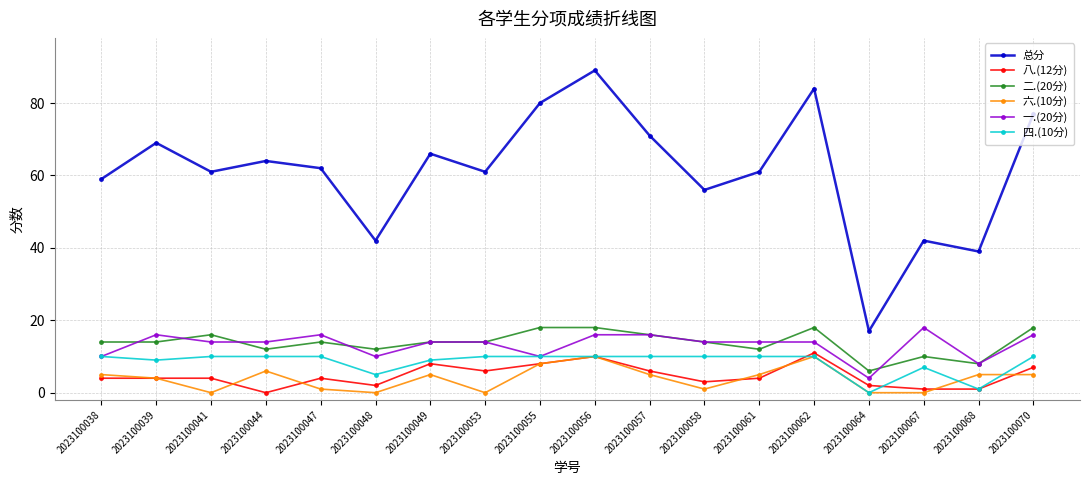

True or false: 总分 and 一.(20分) intersect in this chart.

False